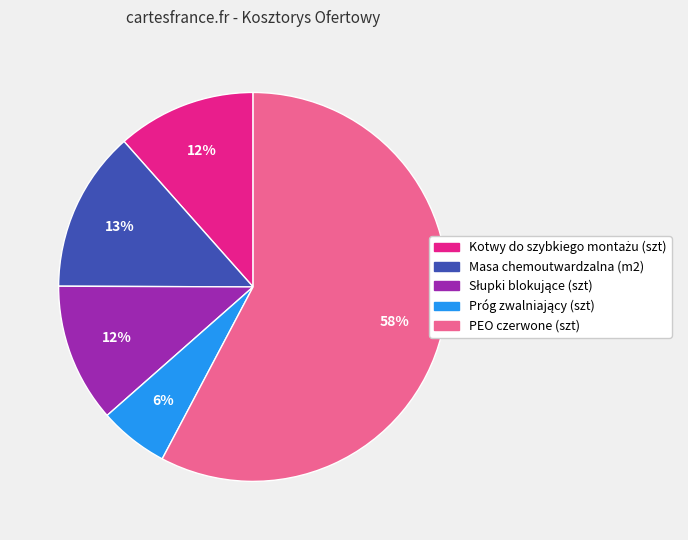

Which category has the biggest portion of the pie?

PEO czerwone (szt)